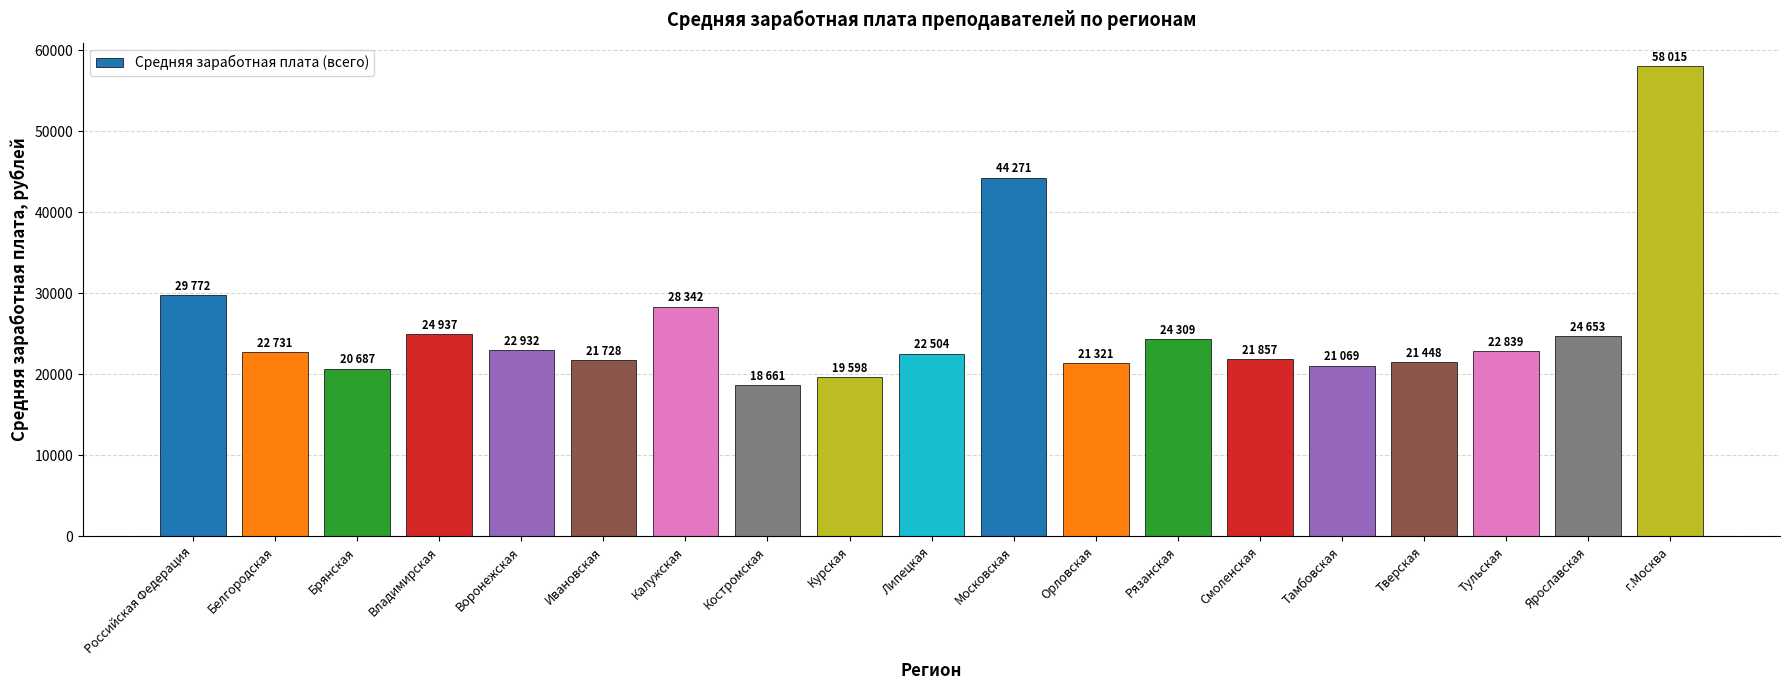

Which label corresponds to the smallest value in the chart?

Костромская